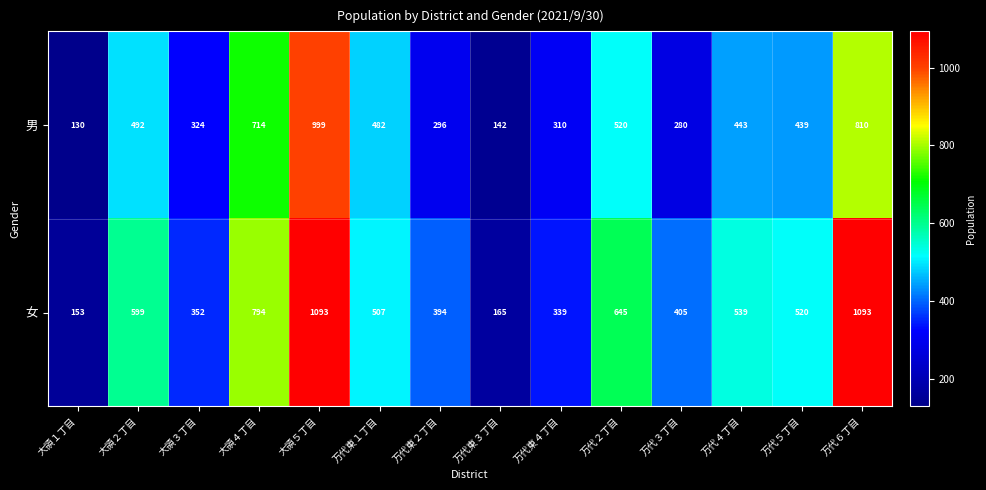

What is the difference between the 男 values at 大領４丁目 and 万代東２丁目?

418